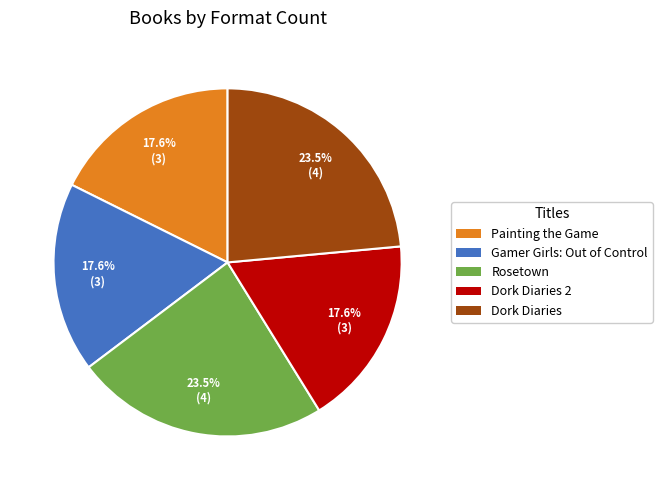

Does any single category account for the majority?

No